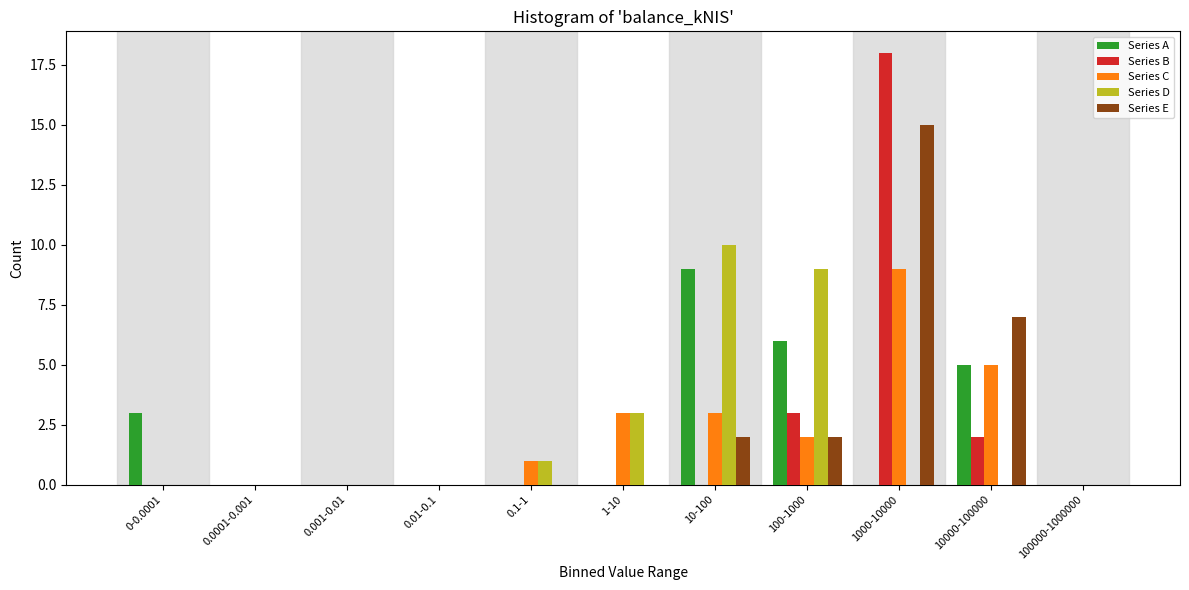

Between 10-100 and 10000-100000, which series saw the biggest shift?

Series D